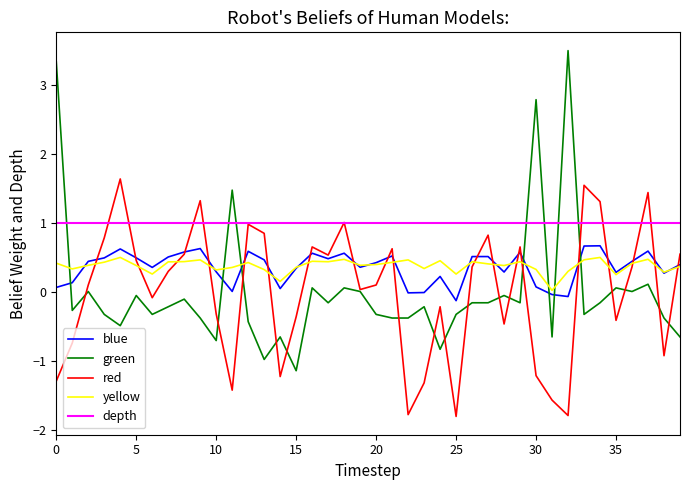

What is the maximum value for green?

3.5